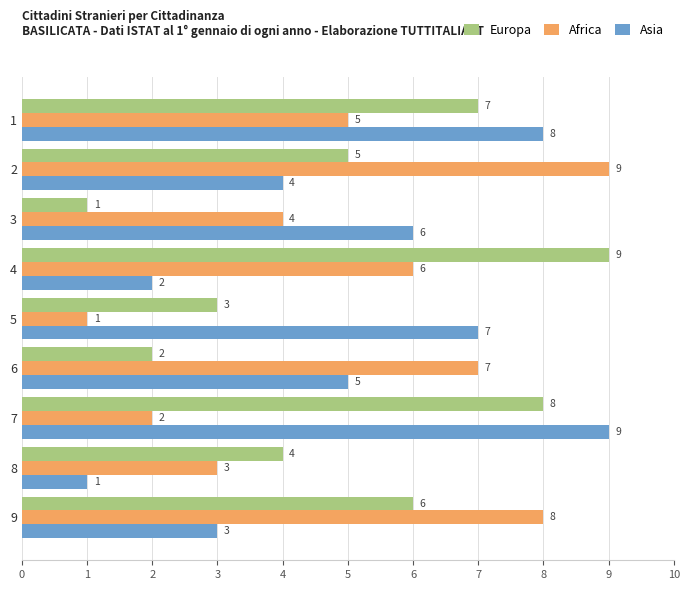

Between 5 and 7, which series saw the biggest shift?

Europa